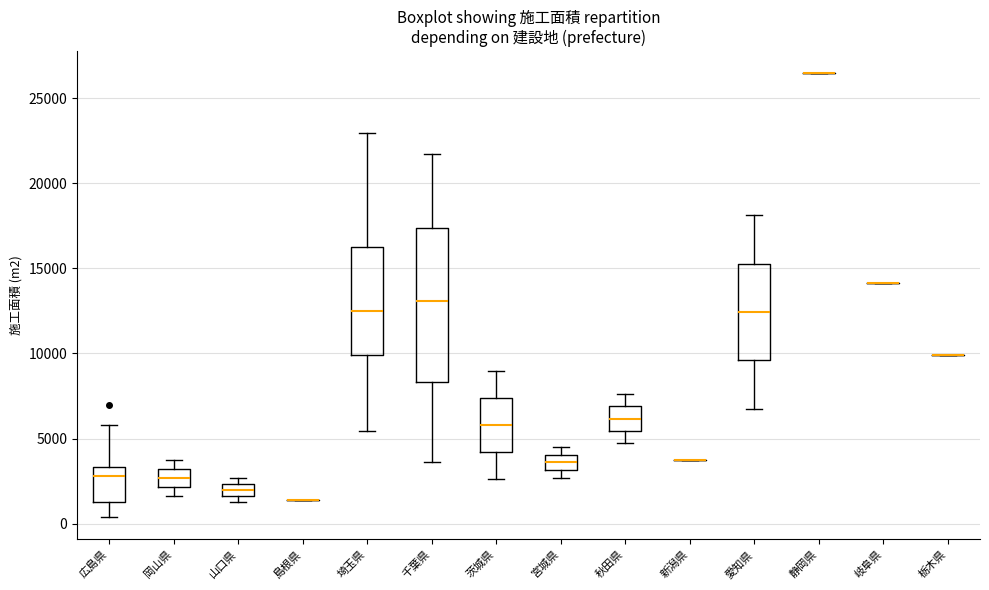

Which box is the tallest, from its lower edge to its upper edge?

千葉県